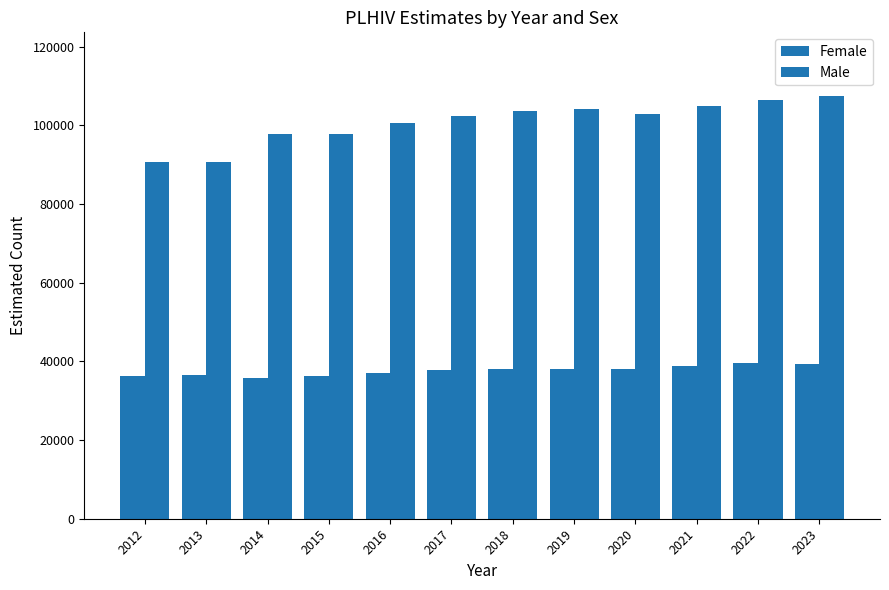

How many data points does each series have?

12